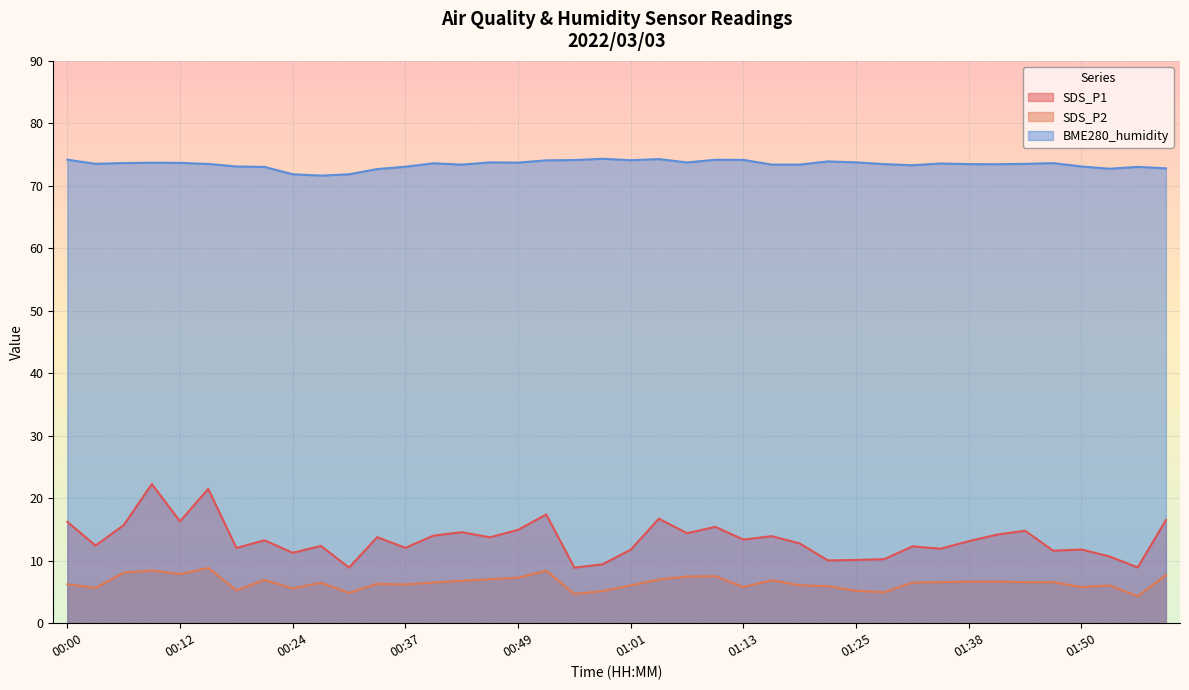

What is the smallest value displayed?

4.3